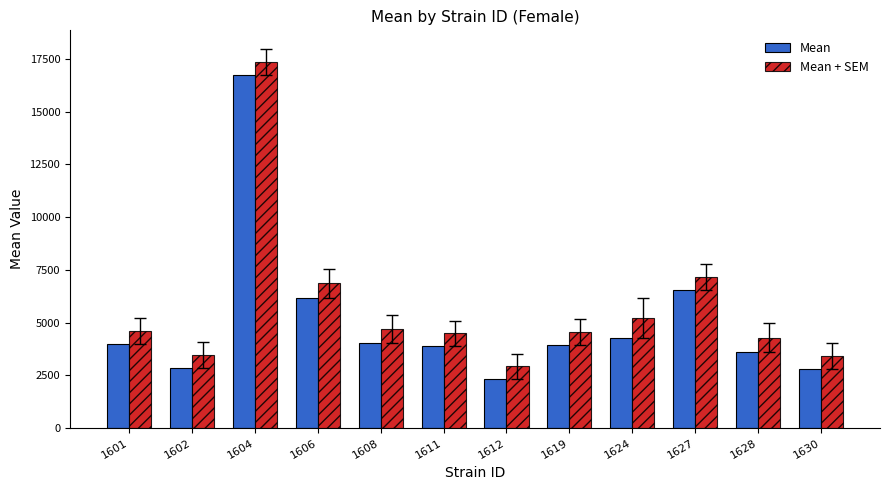

Rank the series by their average value, from lowest to highest.

Mean, Mean + SEM